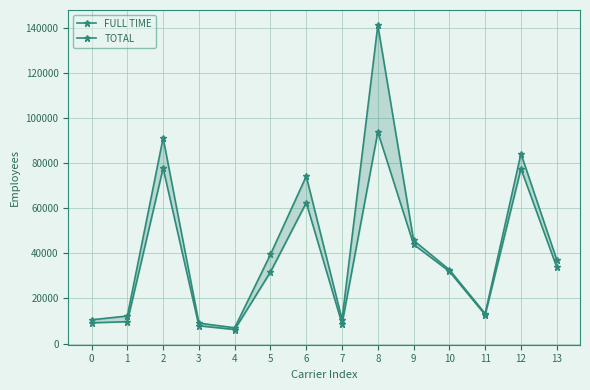

What is the value of the FULL TIME point at the 1st from the left?

9179